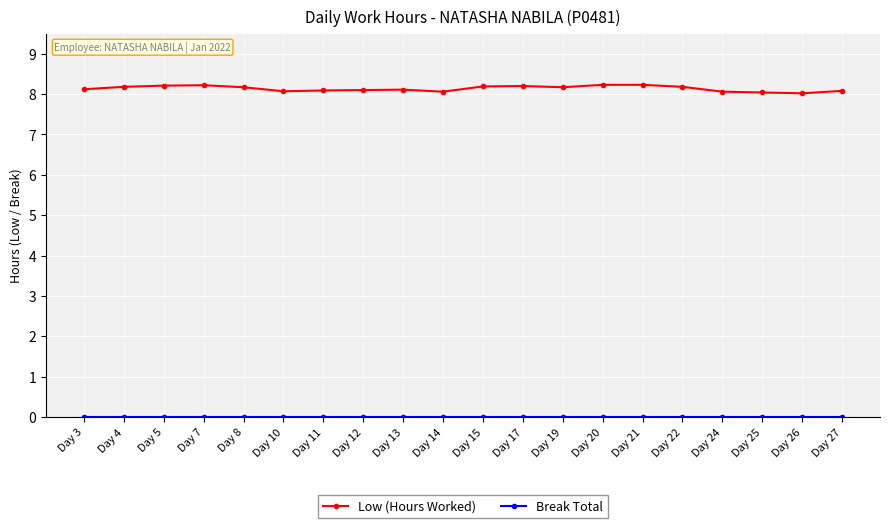

What is the total value across all series at Day 27?

8.1